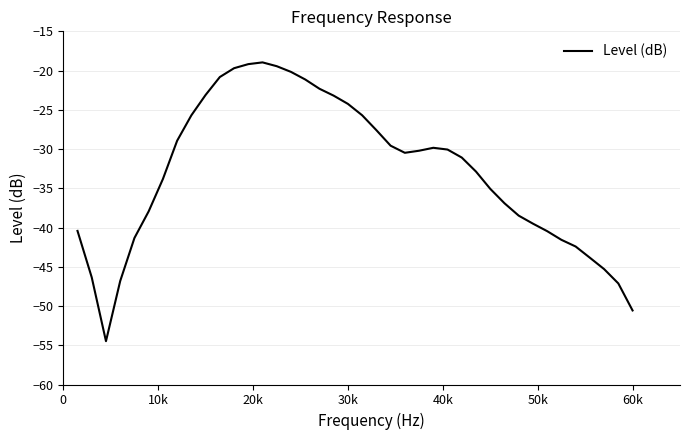

What is the smallest value displayed?

-54.5